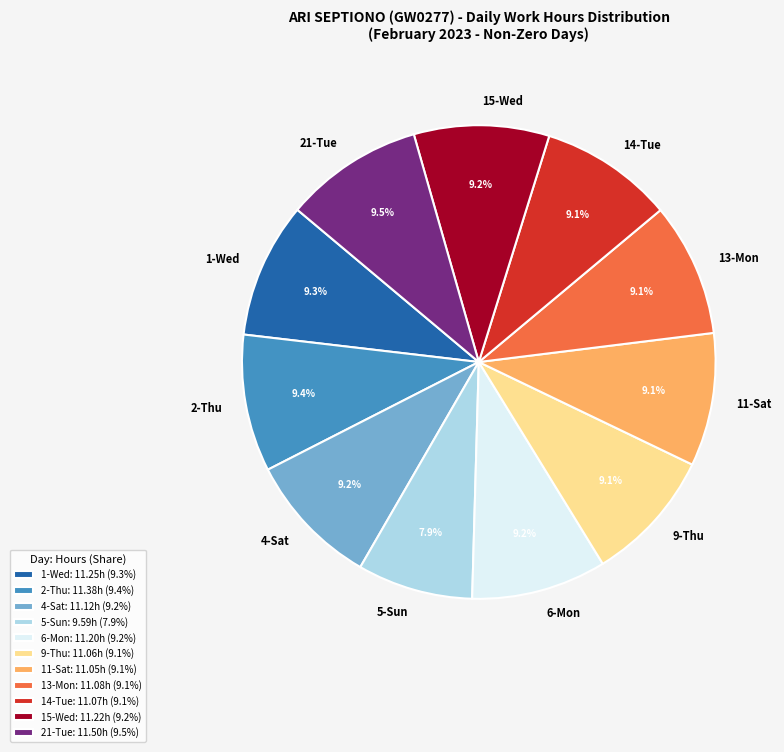

Does any single category account for the majority?

No